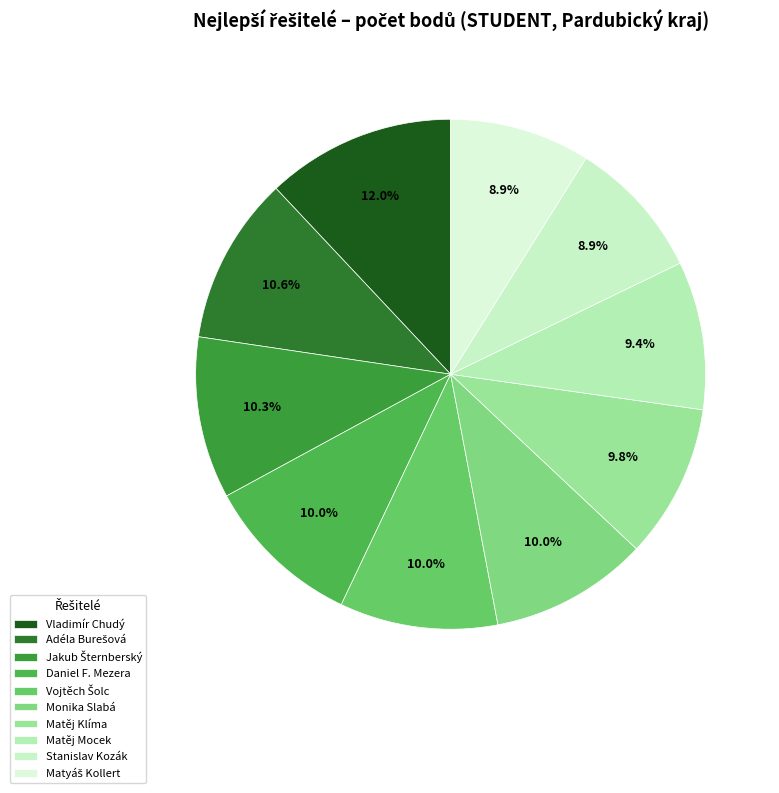

What is the smallest slice in the pie chart?

Stanislav Kozák